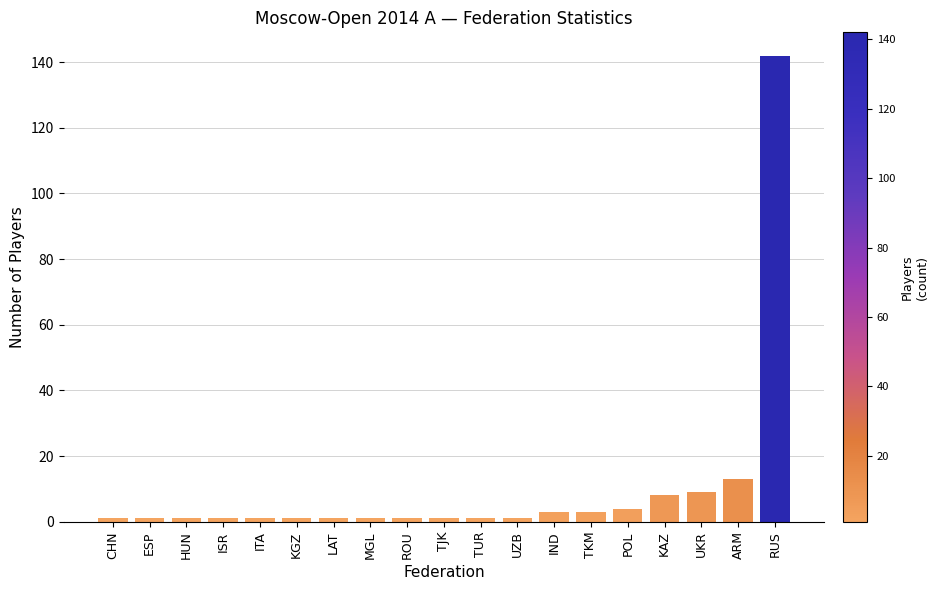

What position from the left is UZB?

12